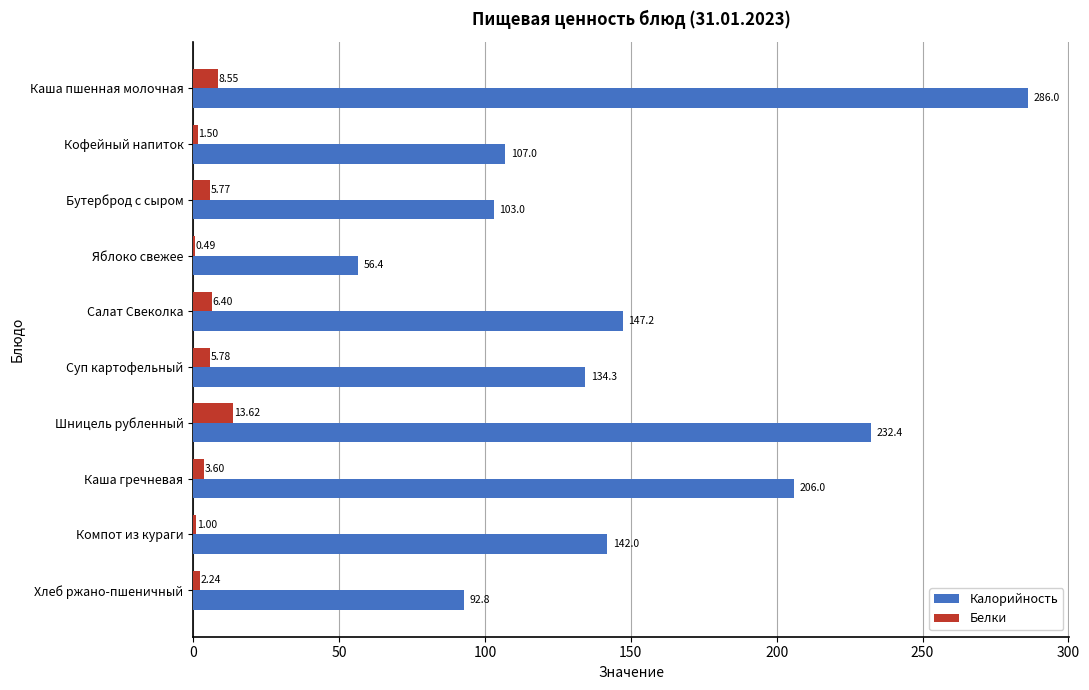

Between Яблоко свежее and Хлеб ржано-пшеничный, which series saw the biggest shift?

Калорийность